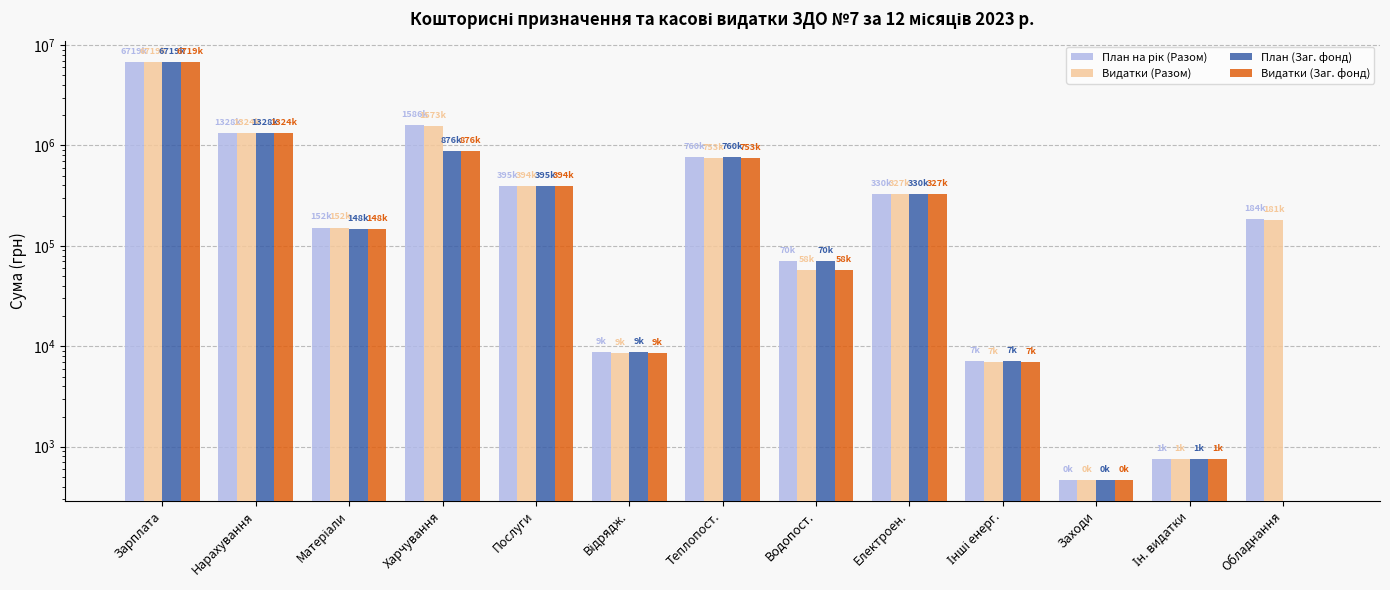

Reading left to right, what are all the values shown in this chart?

План на рік (Разом): Зарплата=6718970.2	Нарахування=1328337.6	Матеріали=152400.0	Харчування=1585970.0	Послуги=395000.0	Відрядж.=8700.0	Теплопост.=760000.0	Водопост.=70000.0	Електроен.=330346.0	Інші енерг.=7100.0	Заходи=470.0	Ін. видатки=757.0	Обладнання=183630.3
Видатки (Разом): Зарплата=6718970.2	Нарахування=1323987.6	Матеріали=152355.3	Харчування=1572566.2	Послуги=393860.0	Відрядж.=8609.0	Теплопост.=752907.7	Водопост.=57770.0	Електроен.=326951.2	Інші енерг.=6972.0	Заходи=470.0	Ін. видатки=757.0	Обладнання=181229.3
План (Заг. фонд): Зарплата=6718970.2	Нарахування=1328337.6	Матеріали=148100.0	Харчування=875970.0	Послуги=395000.0	Відрядж.=8700.0	Теплопост.=760000.0	Водопост.=70000.0	Електроен.=330346.0	Інші енерг.=7100.0	Заходи=470.0	Ін. видатки=757.0	Обладнання=0.0
Видатки (Заг. фонд): Зарплата=6718970.2	Нарахування=1323987.6	Матеріали=148055.3	Харчування=875962.0	Послуги=393860.0	Відрядж.=8609.0	Теплопост.=752907.7	Водопост.=57770.0	Електроен.=326951.2	Інші енерг.=6972.0	Заходи=470.0	Ін. видатки=757.0	Обладнання=0.0